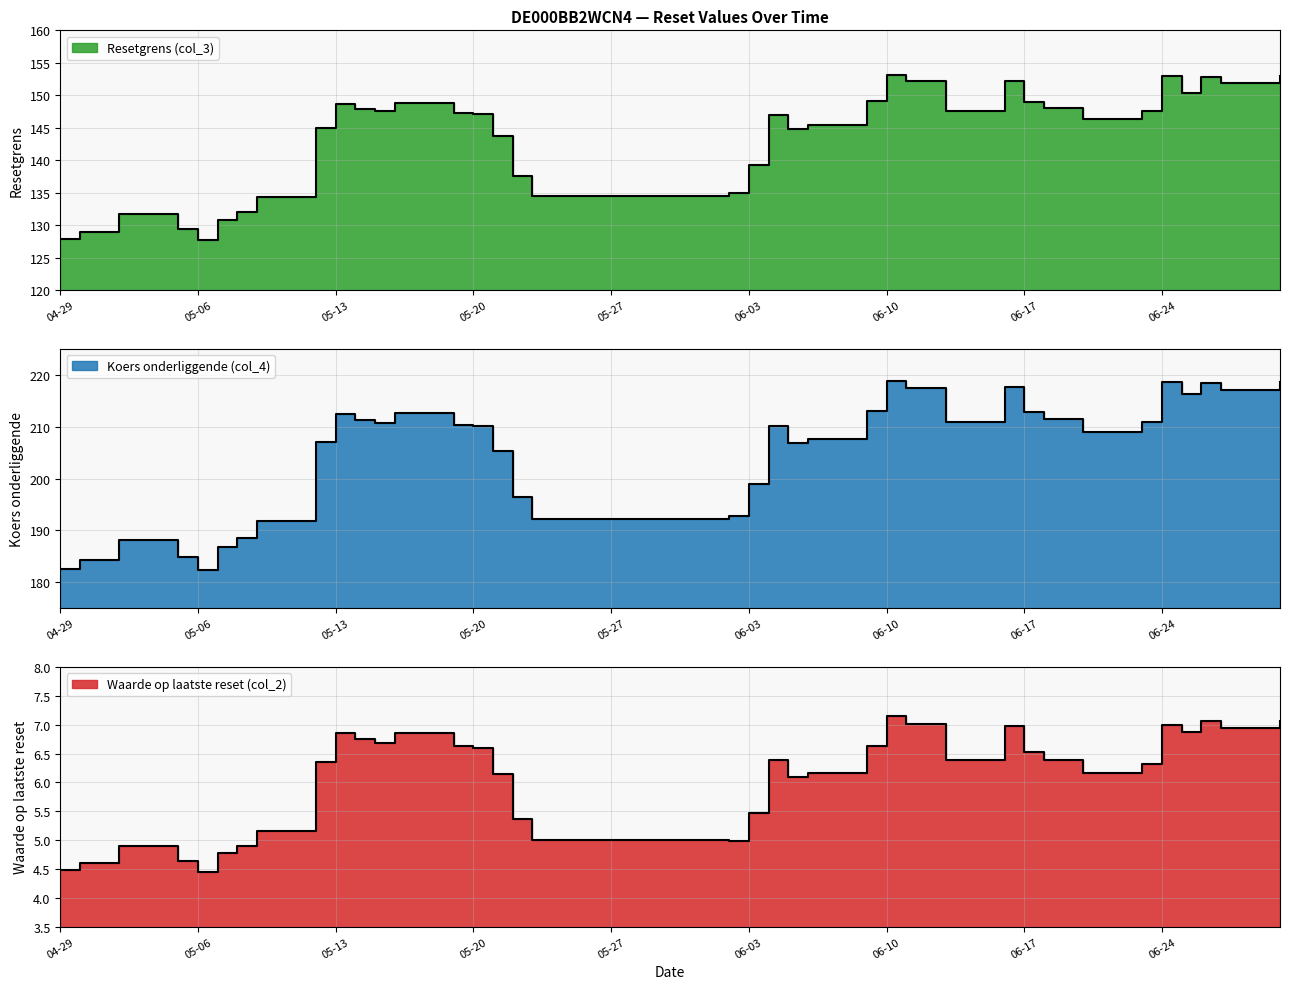

Reading left to right, extract all data points from this chart.

Resetgrens (col_3): 127.8	129.0	131.7	129.5	127.7	130.8	132.0	134.3	144.9	148.7	147.9	147.5	148.8	147.3	147.1	143.7	137.6	134.5	135.0	139.3	147.0	144.8	145.4	149.2	153.1	152.2	152.2	147.6	152.3	149.0	148.0	146.3	147.6	153.0	150.4	152.8	151.9	152.9
Koers onderliggende (col_4): 182.6	184.3	188.1	184.9	182.4	186.9	188.6	191.9	207.0	212.4	211.3	210.7	212.6	210.4	210.1	205.3	196.5	192.2	192.8	199.0	210.0	206.9	207.7	213.1	218.7	217.4	217.4	210.9	217.5	212.8	211.4	209.0	210.9	218.5	216.3	218.3	217.0	218.5
Waarde op laatste reset (col_2): 4.5	4.6	4.9	4.6	4.4	4.8	4.9	5.2	6.4	6.8	6.8	6.7	6.9	6.6	6.6	6.2	5.4	5.0	5.0	5.5	6.4	6.1	6.2	6.6	7.2	7.0	7.0	6.4	7.0	6.5	6.4	6.2	6.3	7.0	6.9	7.1	7.0	7.1